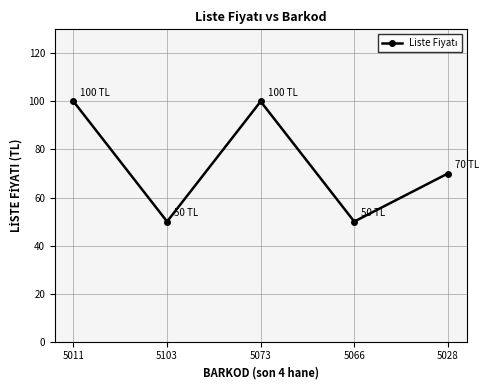

What position from the right is 5066?

2